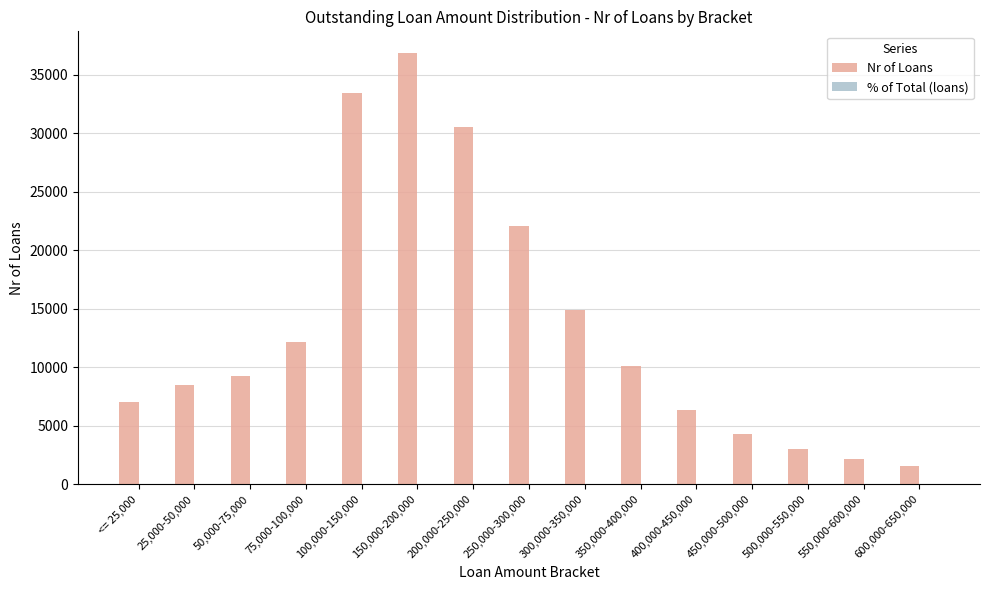

Which series changed the most between 250,000-300,000 and 600,000-650,000?

Nr of Loans